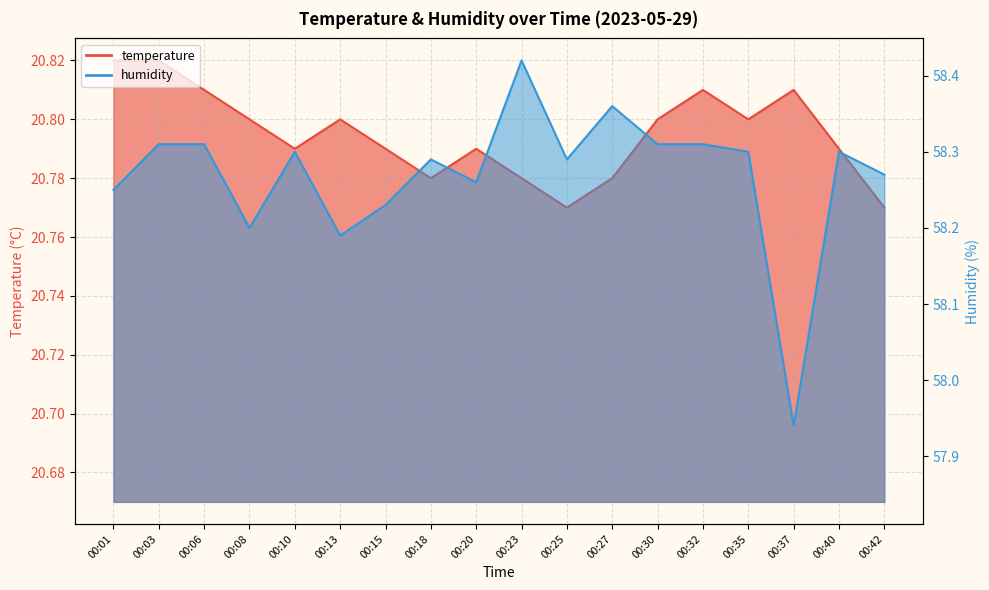

Rank the series at 00:35 from highest to lowest value.

humidity, temperature